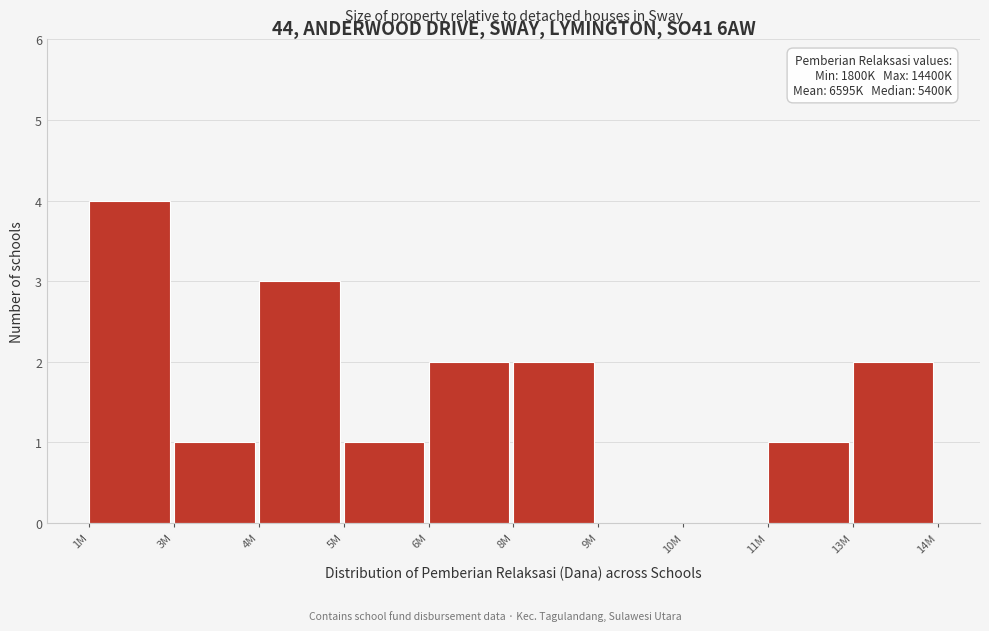

Reading left to right, extract all data points from this chart.

1M=4	3M=1	4M=3	5M=1	6M=2	8M=2	9M=0	10M=0	11M=1	13M=2